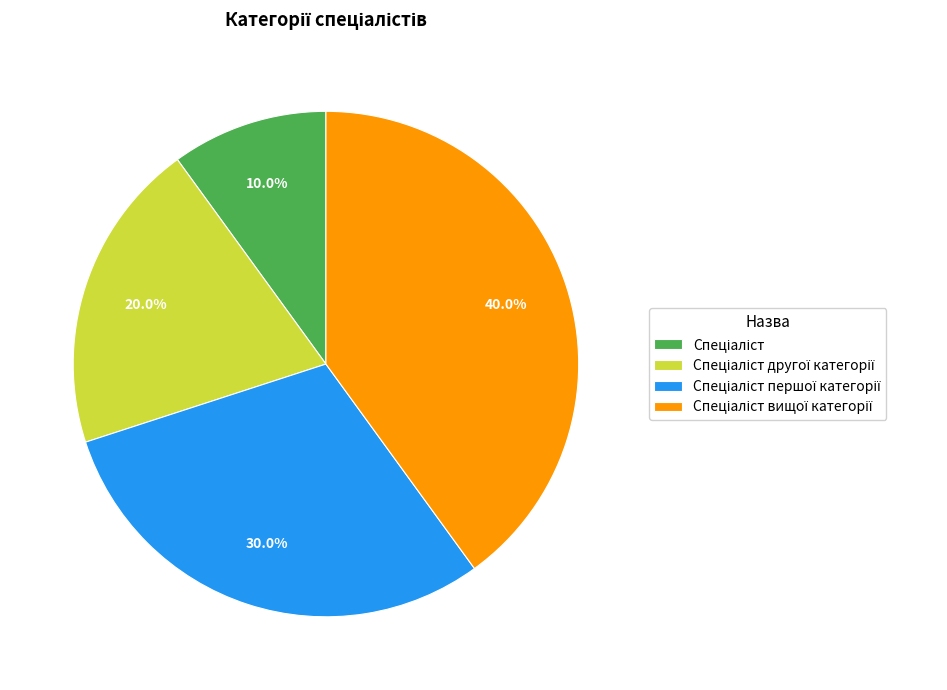

Does any single category account for the majority?

No